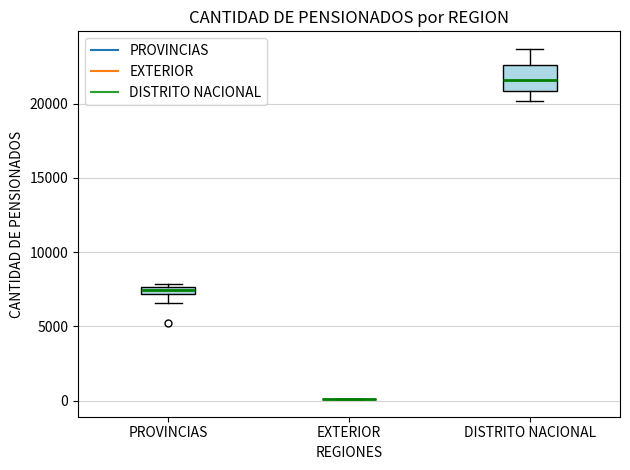

Where does the upper whisker of the box for DISTRITO NACIONAL end on the y-axis? The values are not printed on the chart, so give them approximately, as read against the axis.

23500